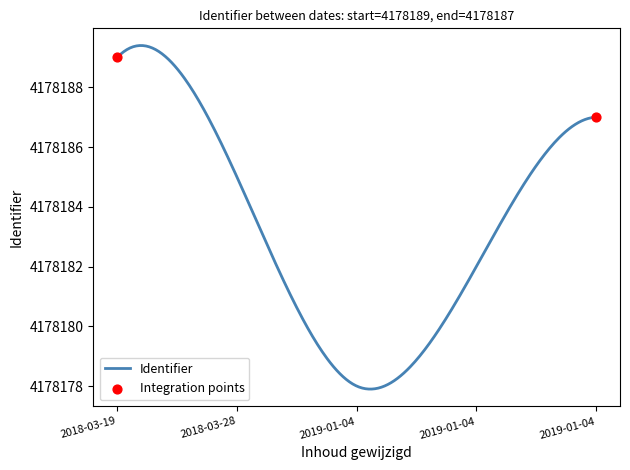

What is the greatest value displayed?

4178189.4